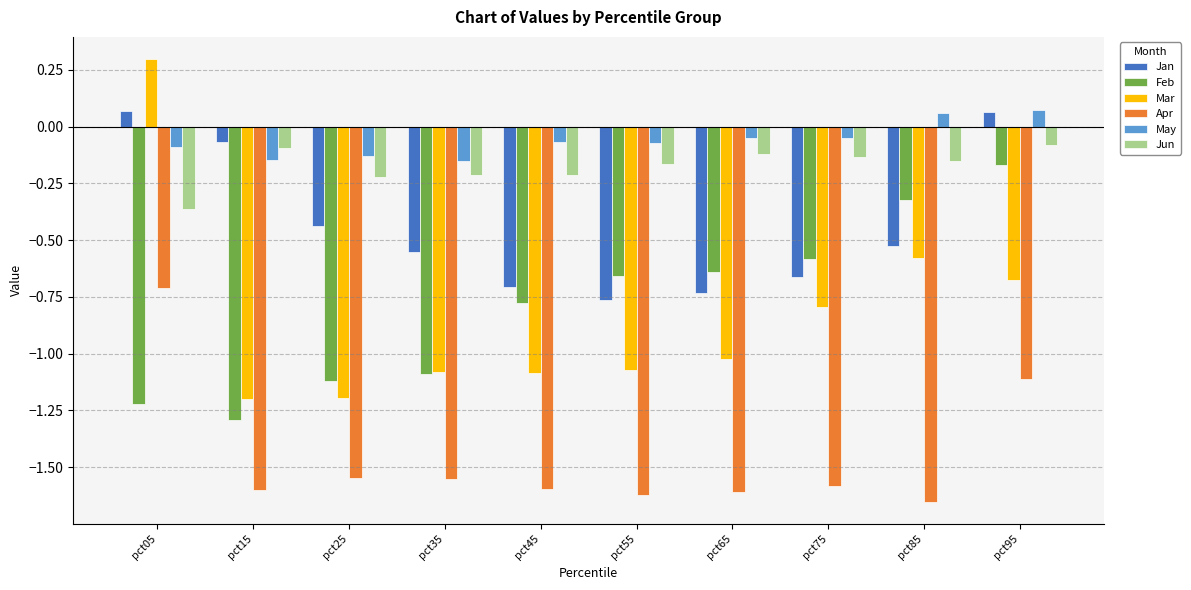

What is the difference between the second highest and minimum values in the May series?

0.2